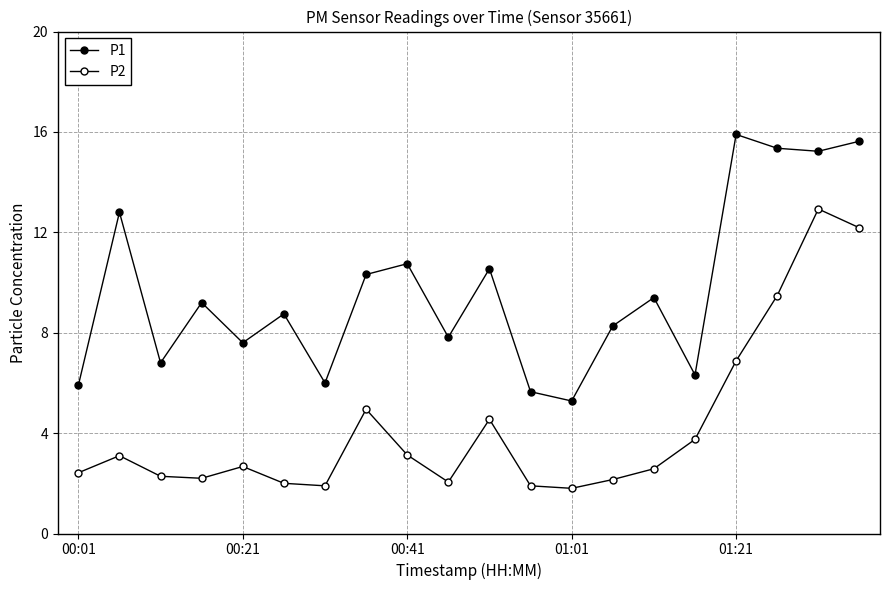

How many values in the P1 series are below 9?

10